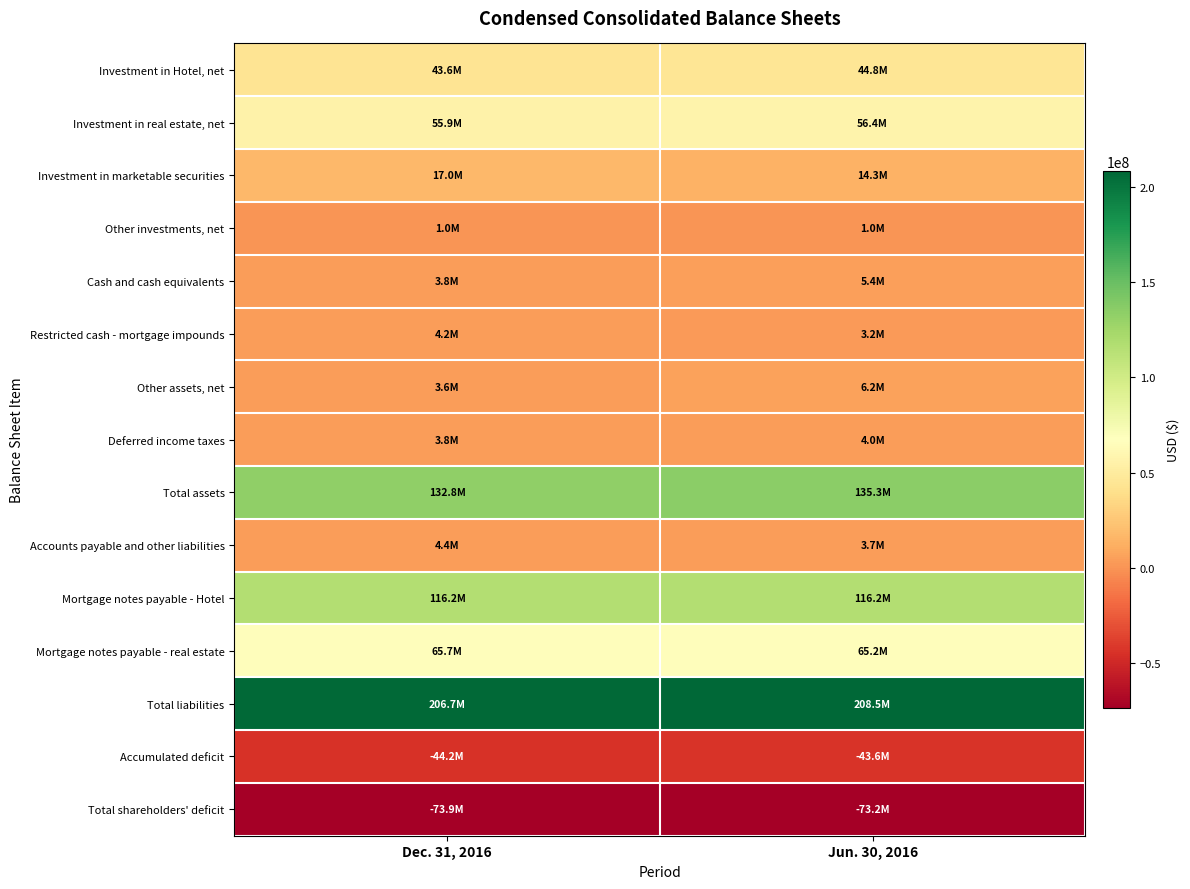

At which category is the sum across all series the highest?

Jun. 30, 2016